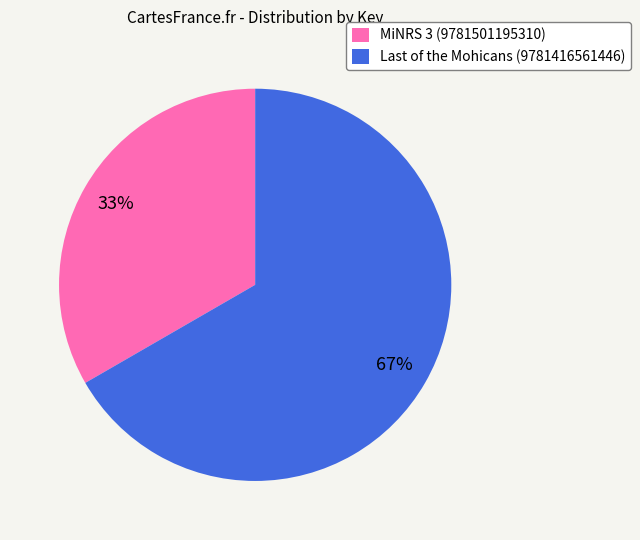

True or false: MiNRS 3 (9781501195310) accounts for 20% of the total.

False